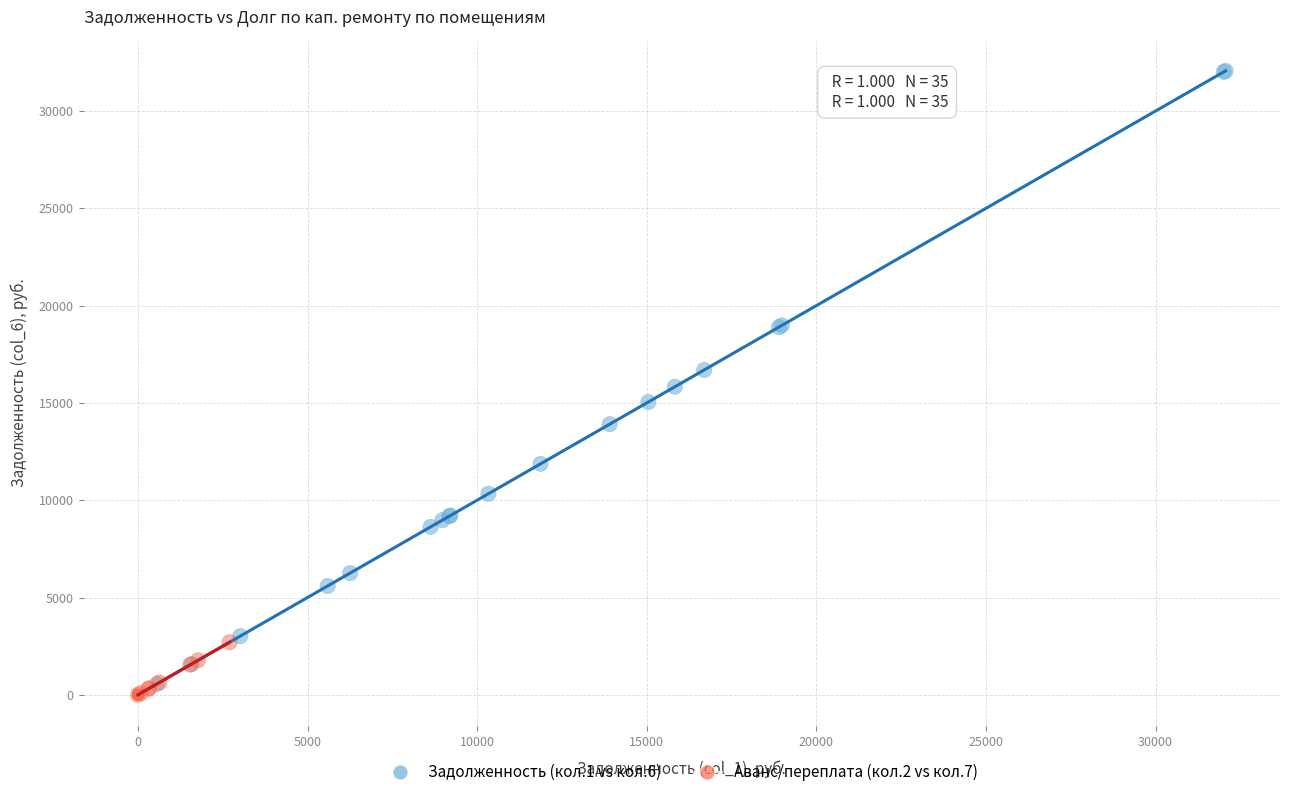

Which series reaches the maximum Y coordinate?

Задолженность (кол.1 vs кол.6)